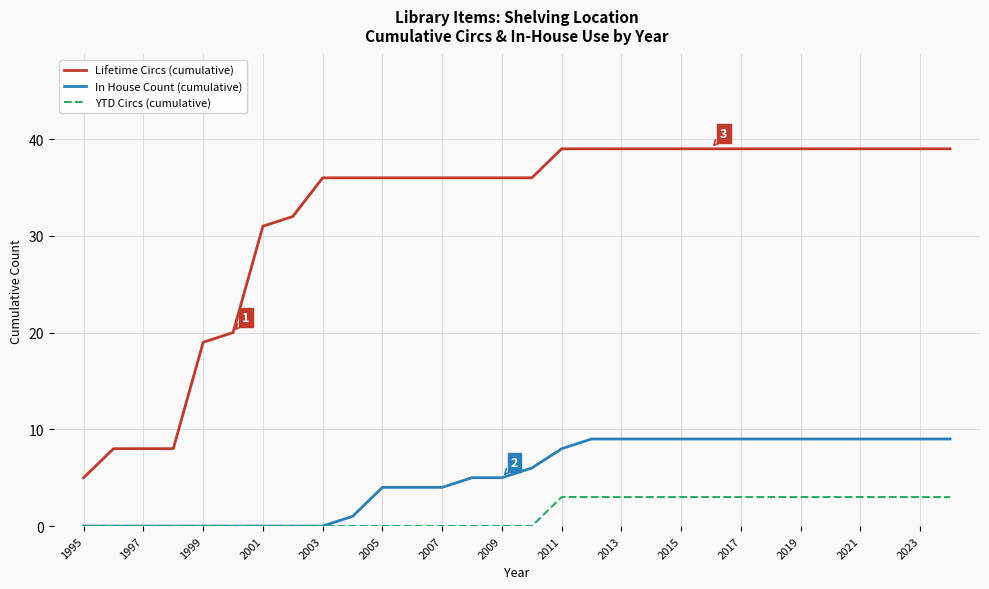

Which series has the largest total across all categories?

Lifetime Circs (cumulative)